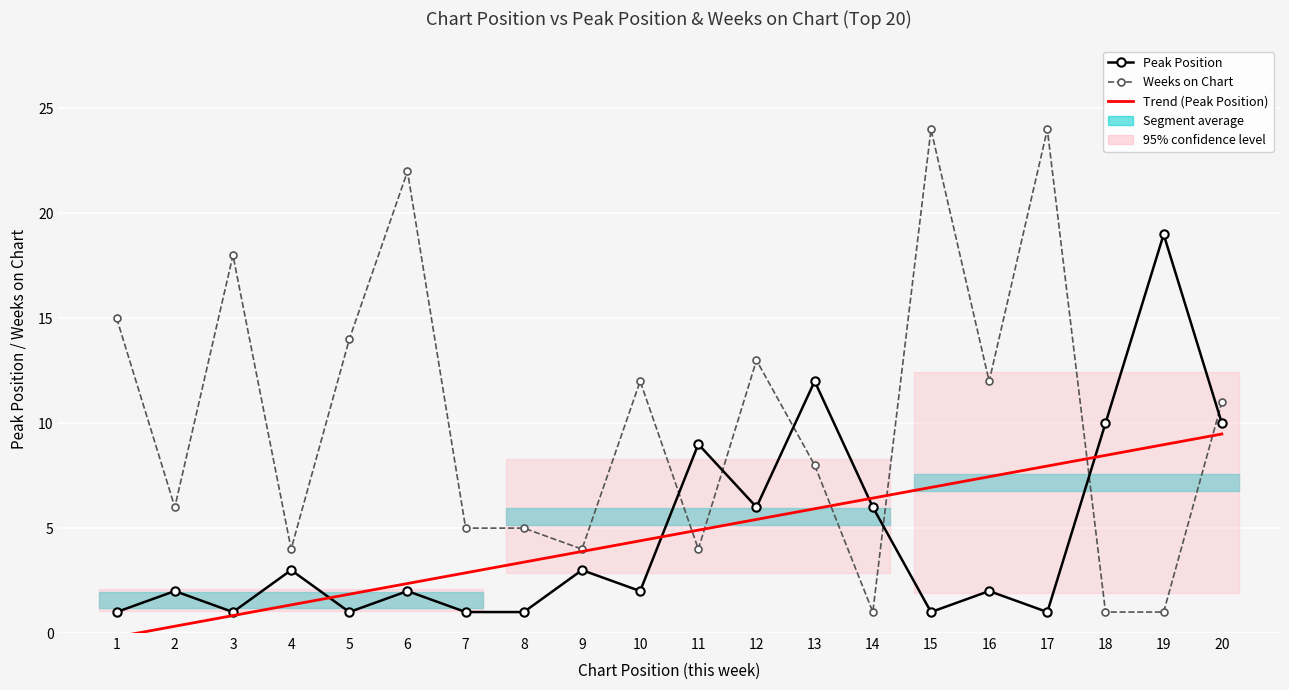

Where does the Weeks on Chart series first go above 11?

1